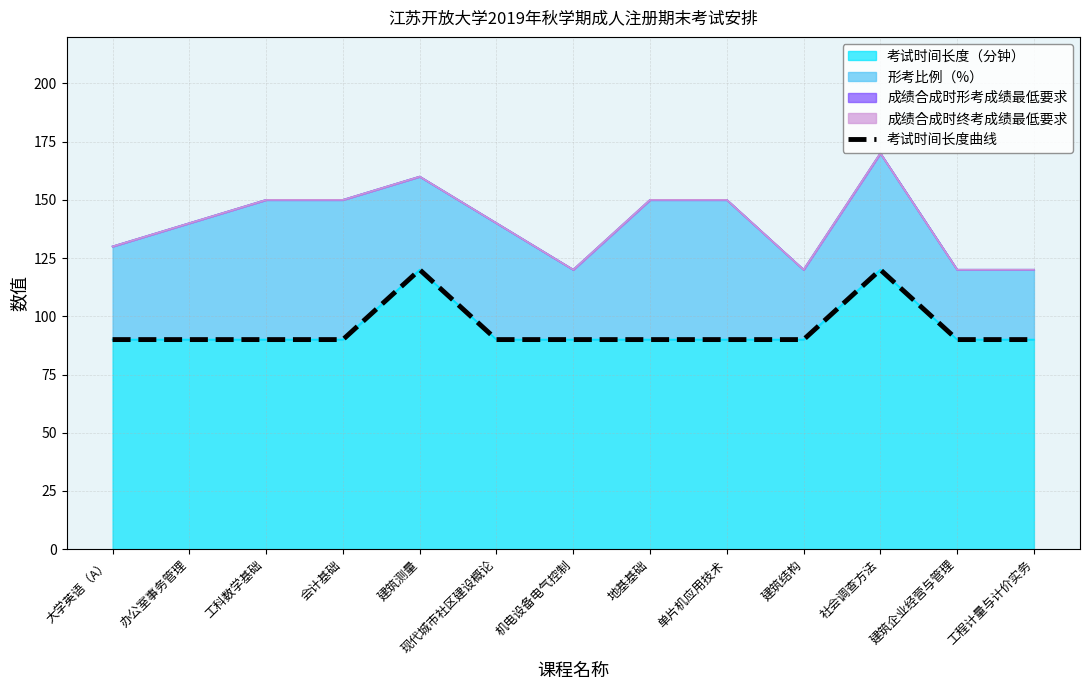

What is the label of the 8th point from the right?

现代城市社区建设概论